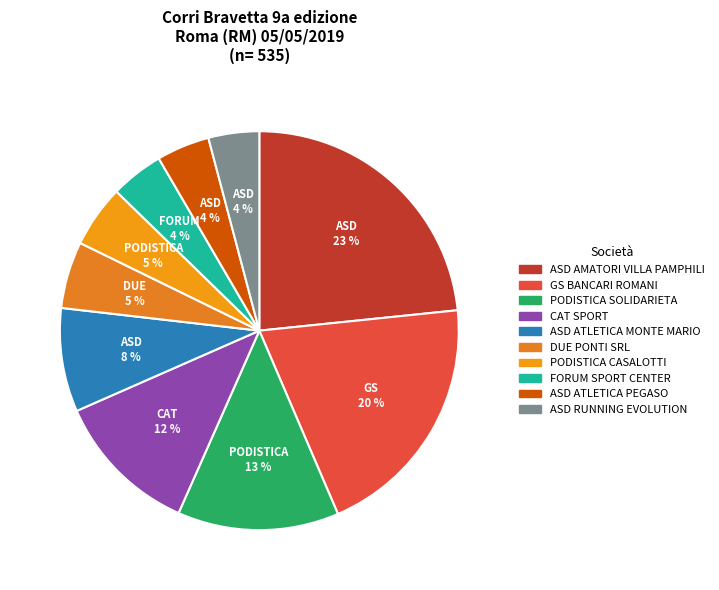

Is it true that GS BANCARI ROMANI is 35% of the pie?

False